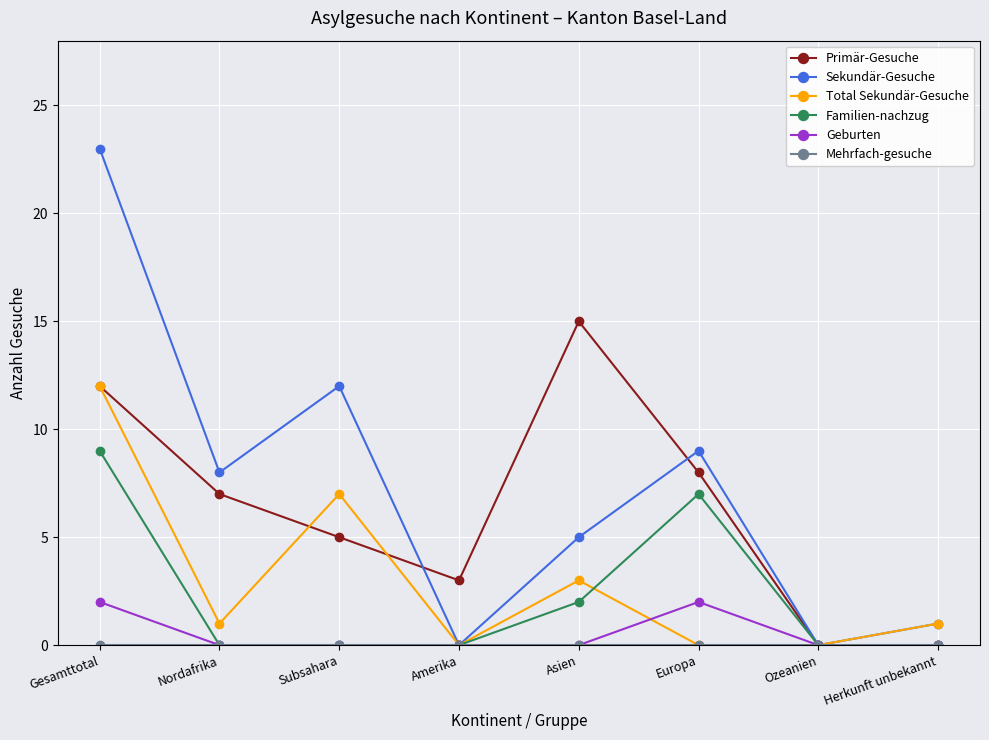

What position from the right is Nordafrika?

7